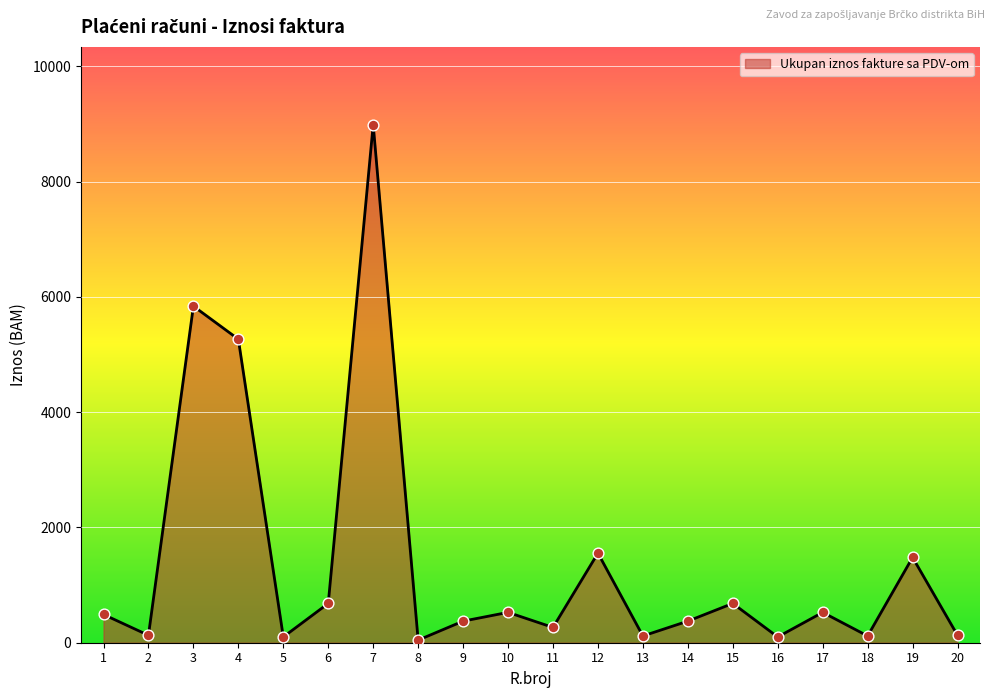

What is the change in value from 5 to 7?

+8888.2